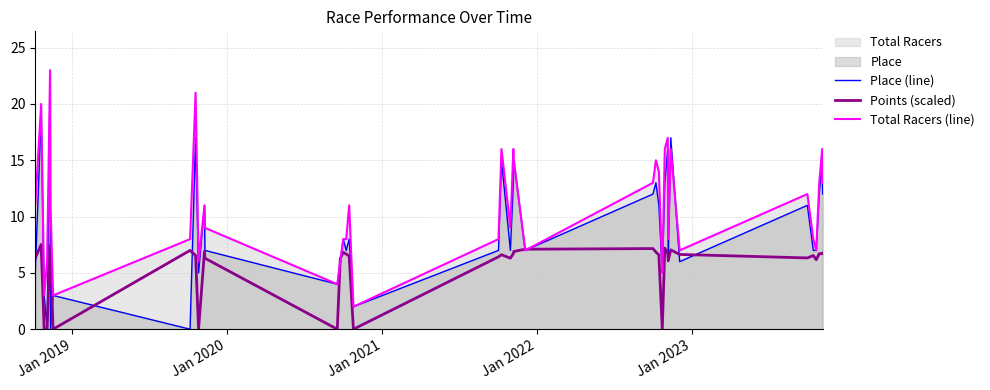

Which series has the largest range (max minus min)?

Place (line)